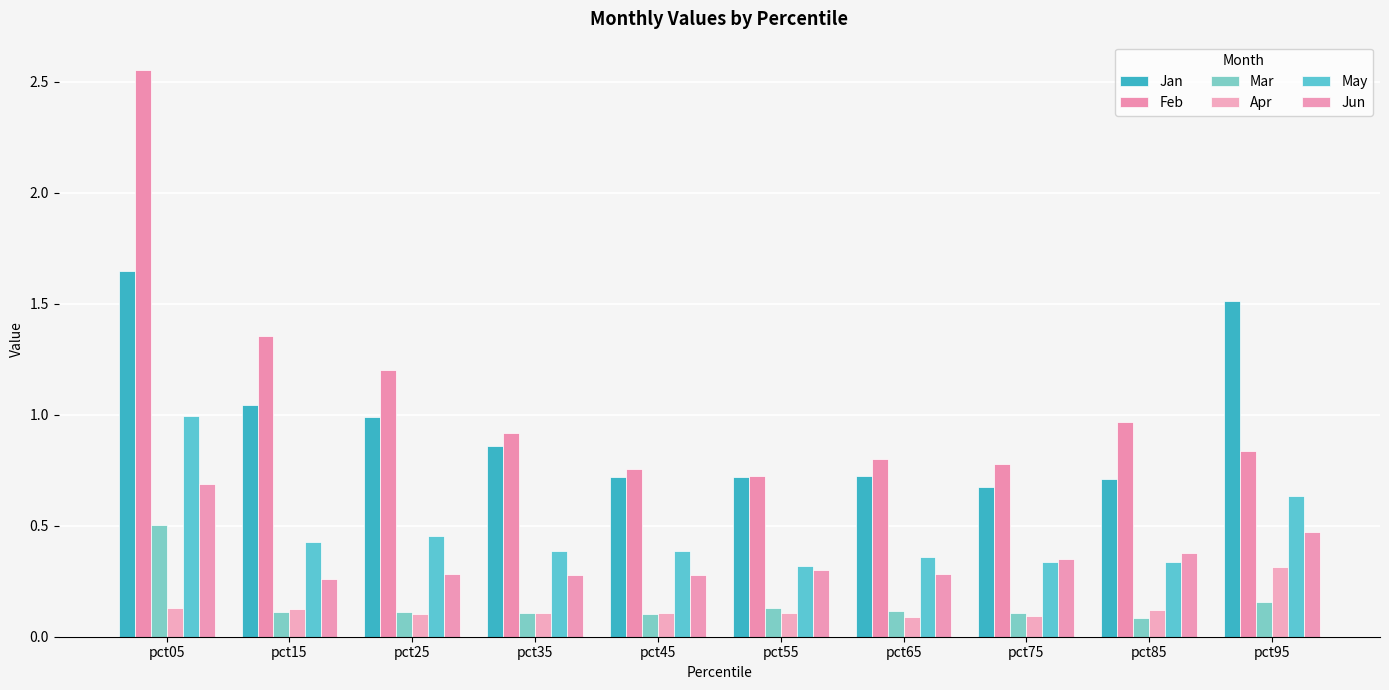

What is the value of the Mar bar at the 5th from the left?

0.1